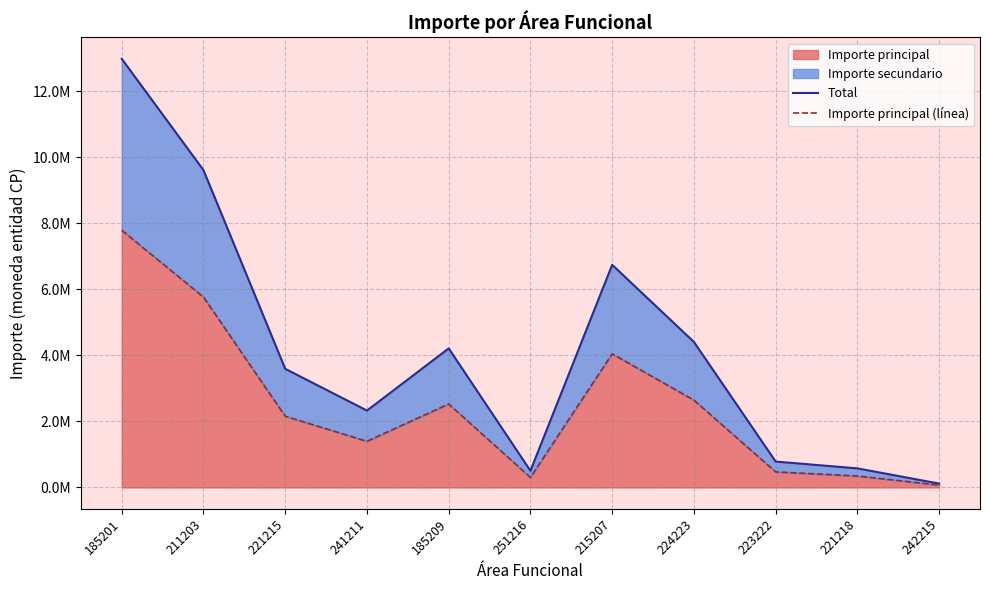

What is the average value of the Importe principal (línea) series?

2502026.1